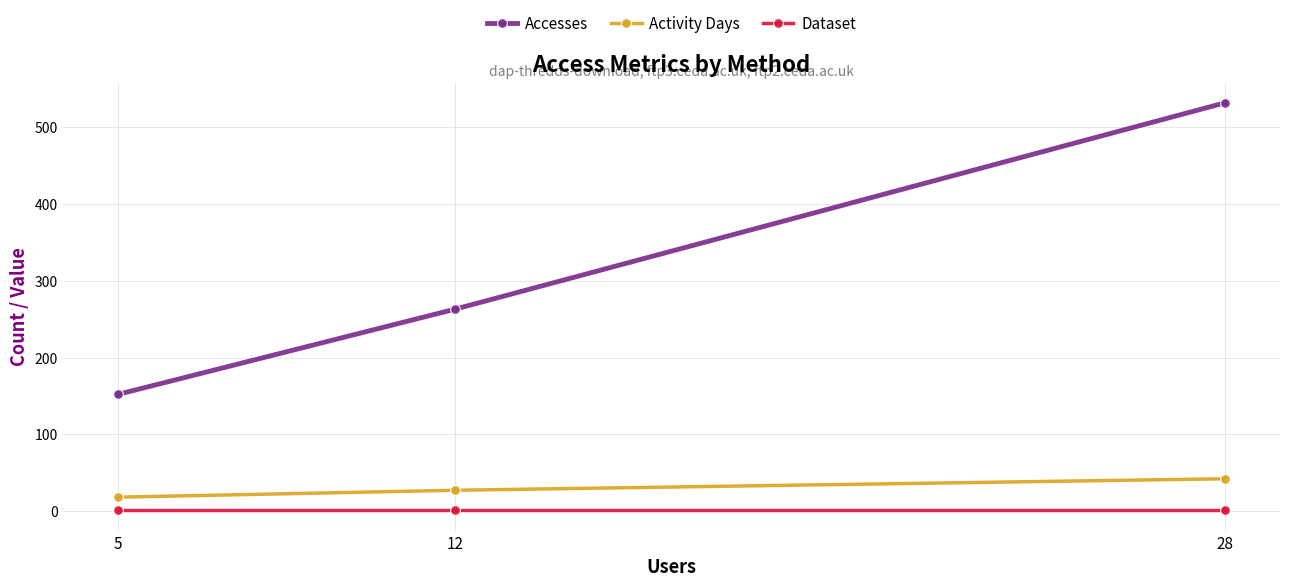

At which label does Accesses first exceed 263?

28